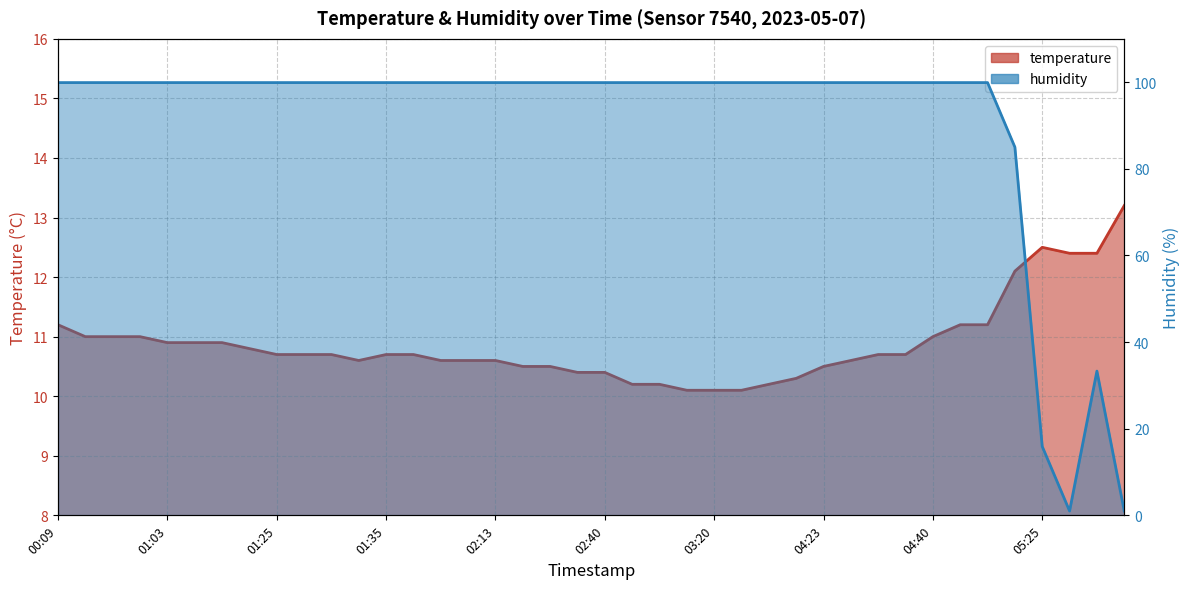

Rank the series at 01:38 from lowest to highest value.

temperature, humidity